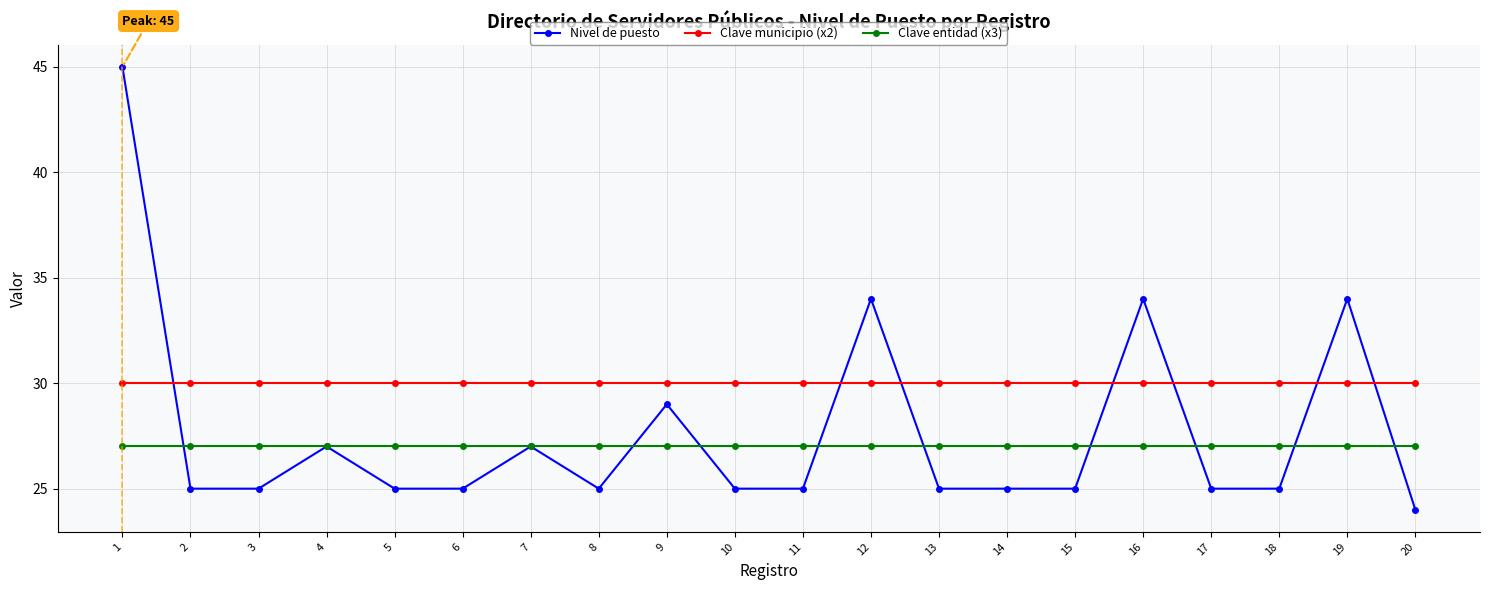

True or false: Clave entidad (x3) has a value of 17 at 16.

False